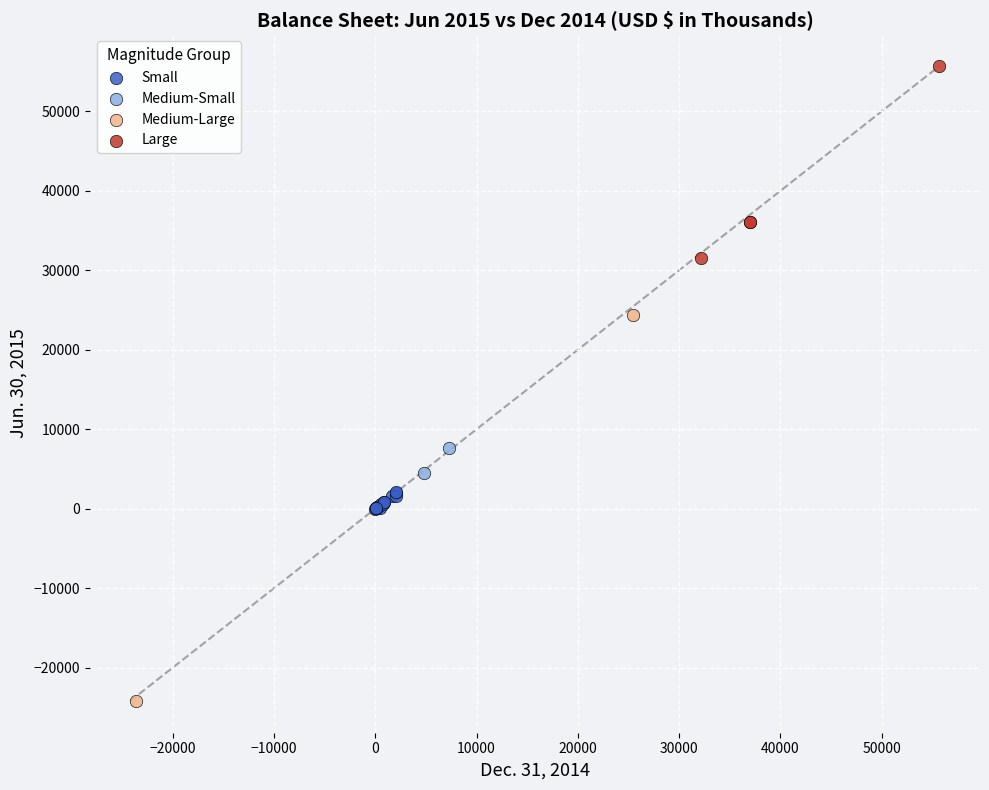

What are all the series names shown in the legend?

Small, Medium-Small, Medium-Large, Large